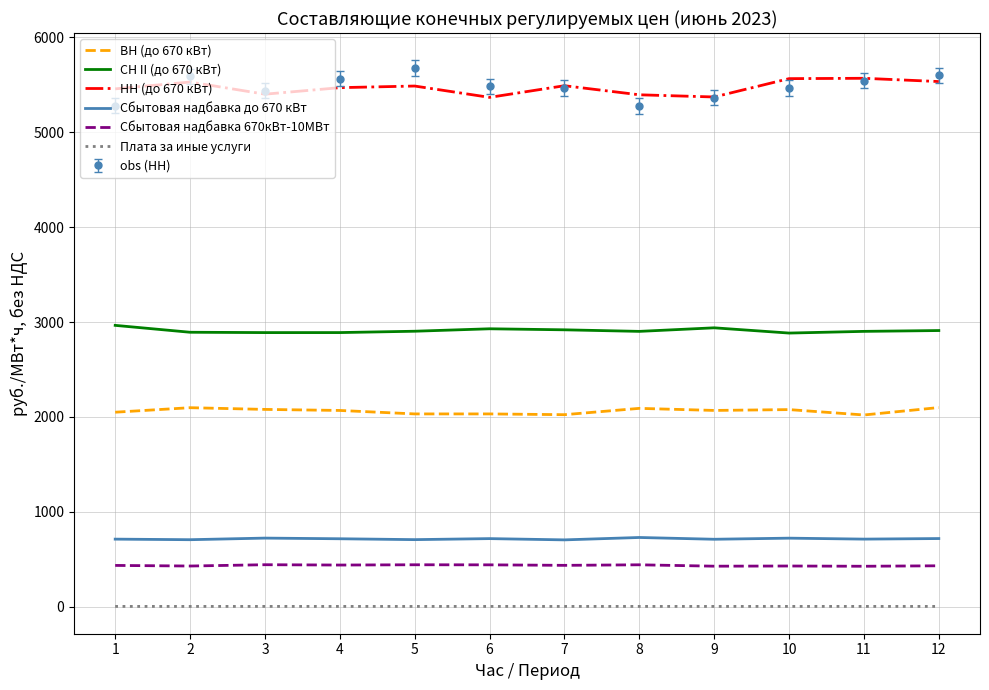

What is the maximum value shown in the chart?

5674.2